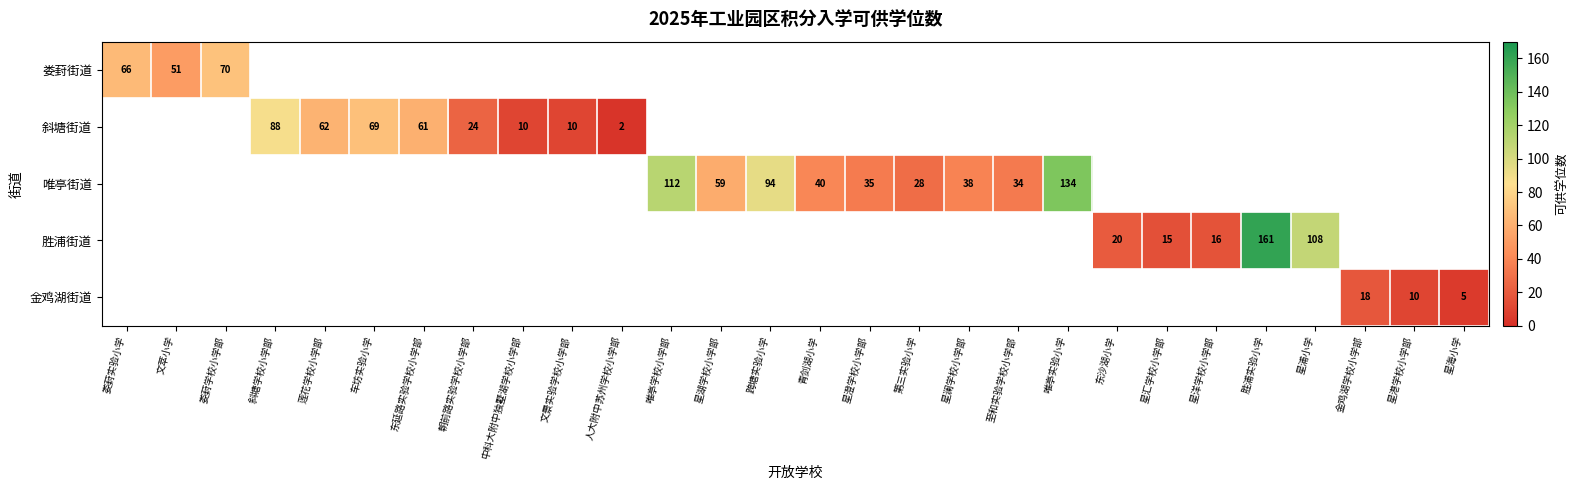

Is it true that 斜塘街道 equals 115 at 车坊实验小学?

False